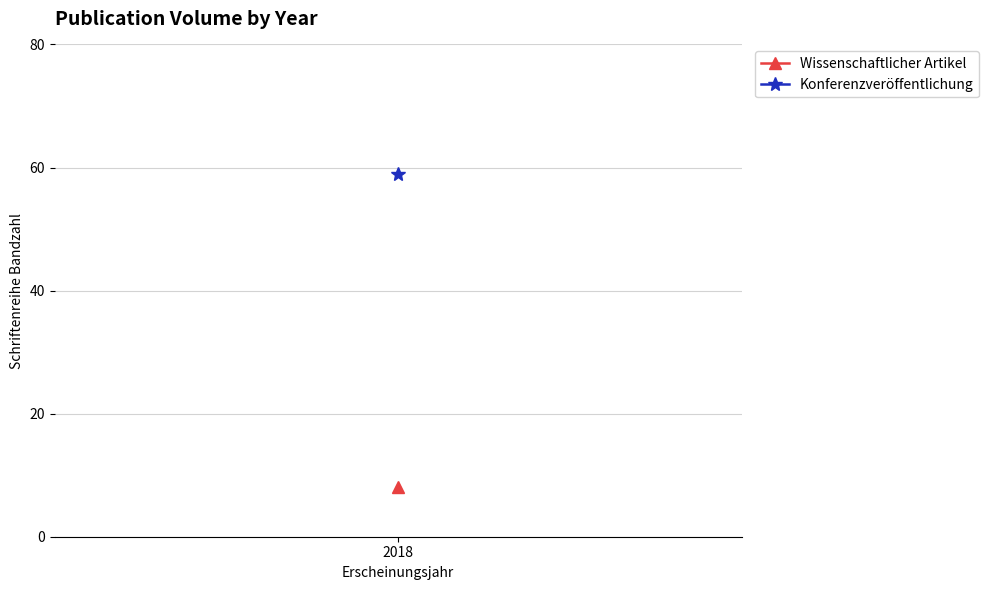

What is the difference between the second highest and minimum values?

51